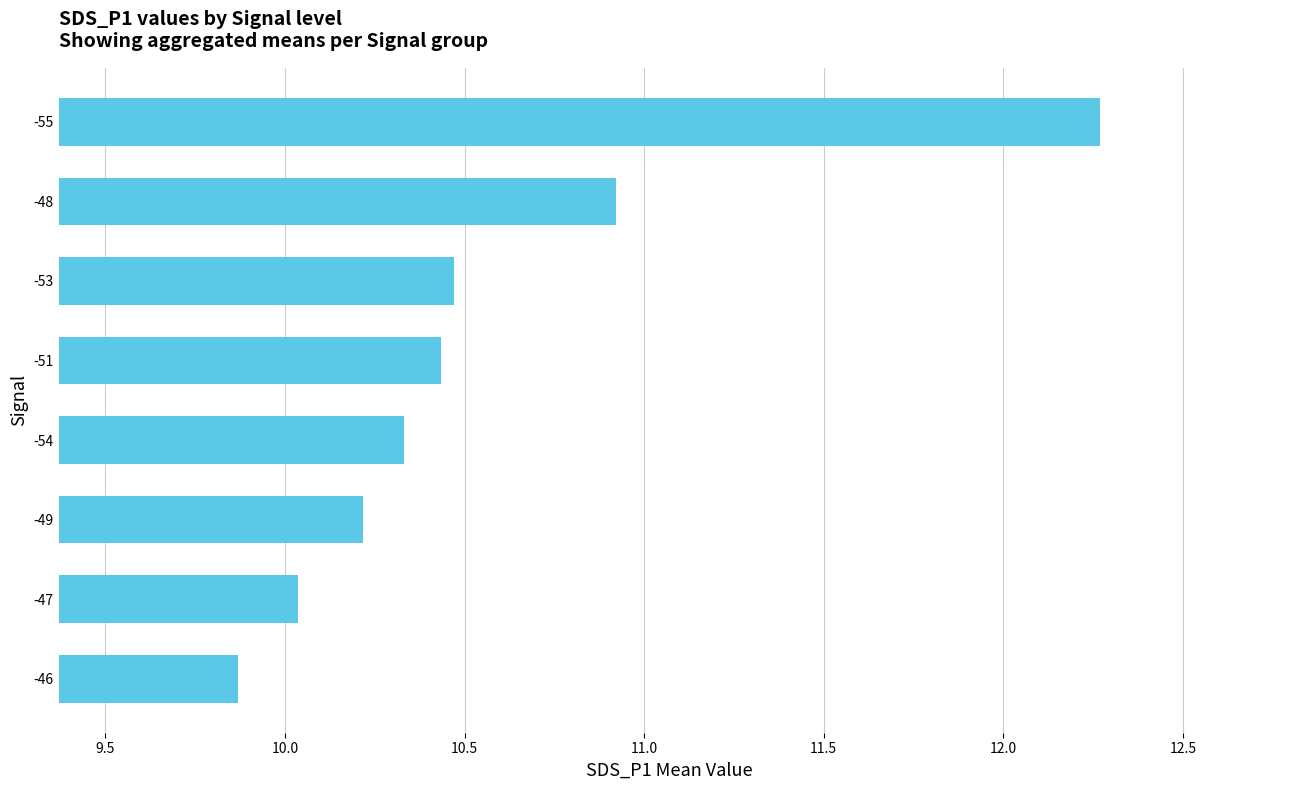

How many bars are there in total?

8